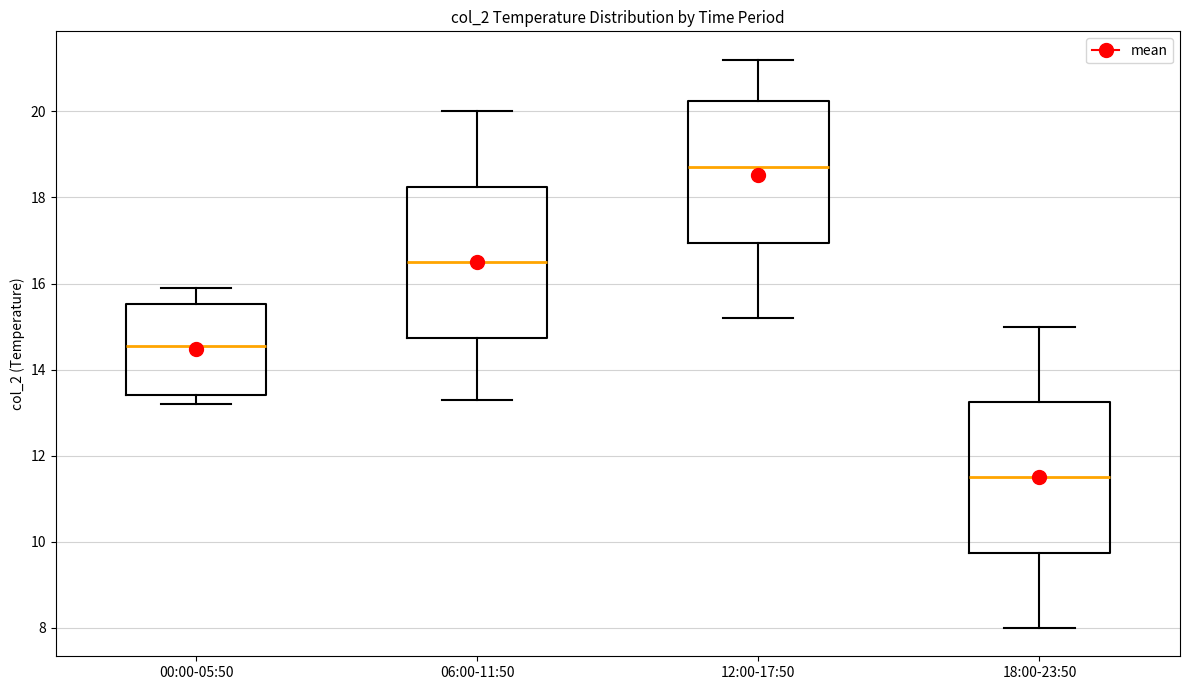

Which box has the highest median line?

12:00-17:50